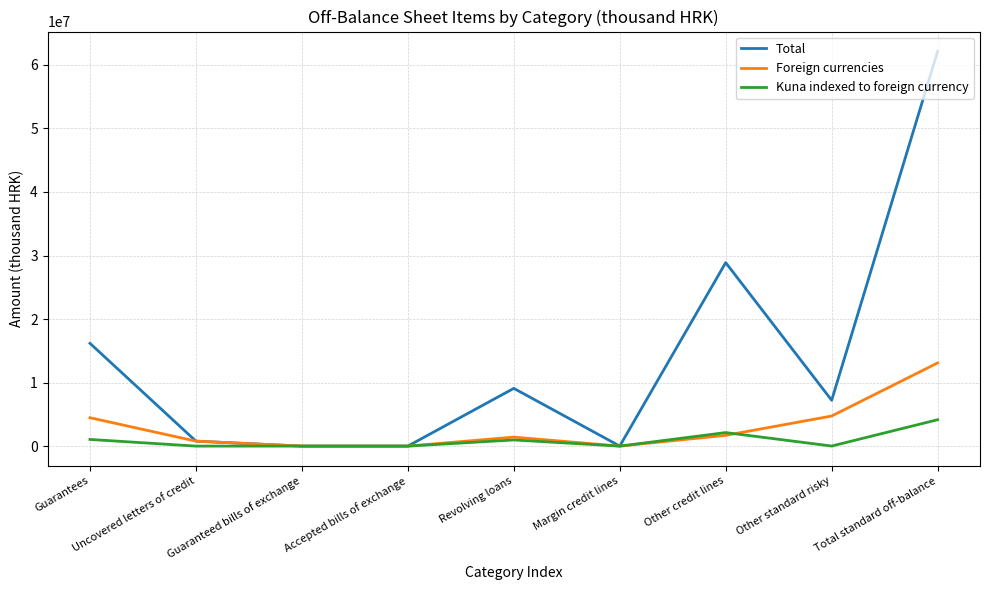

Which series has the widest spread of values?

Total